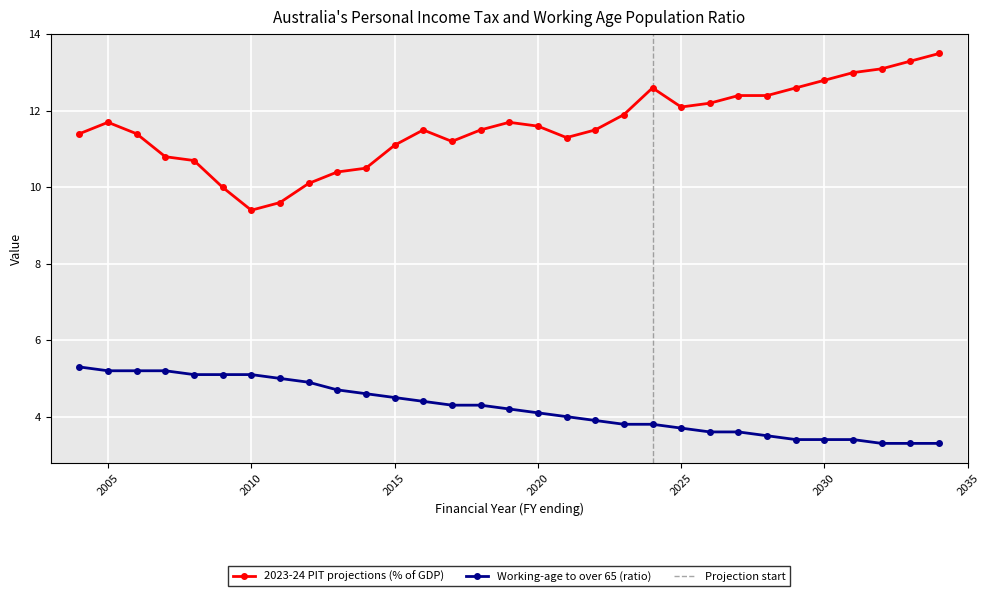

How many interior local valleys does the 2023-24 PIT projections (% of GDP) series have?

4